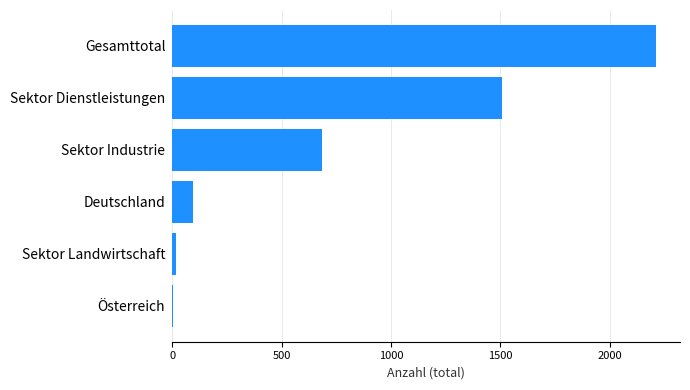

What is the maximum value shown in the chart?

2211